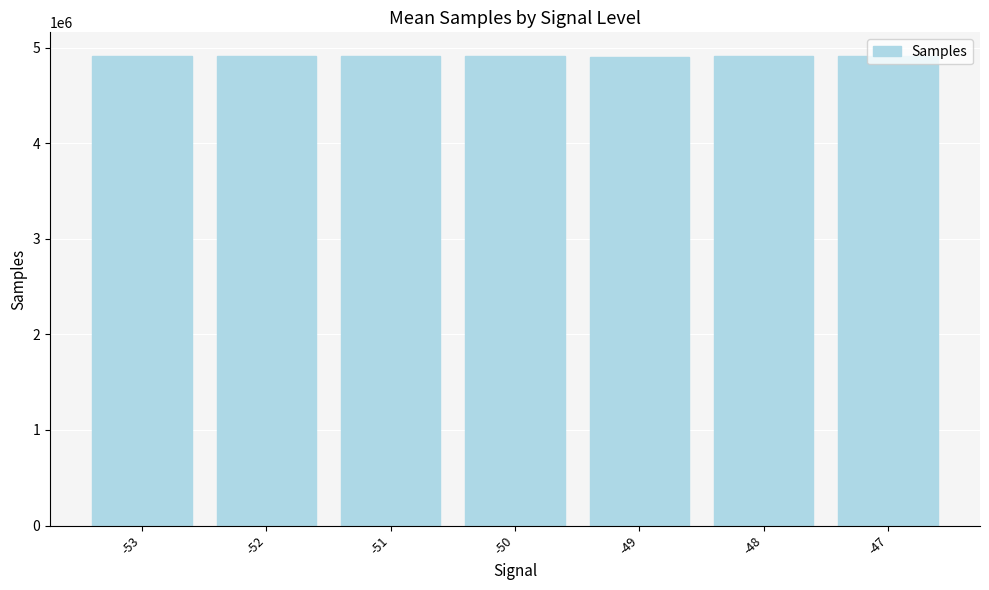

What is the sum of the values at -49 and -47?

9815835.7